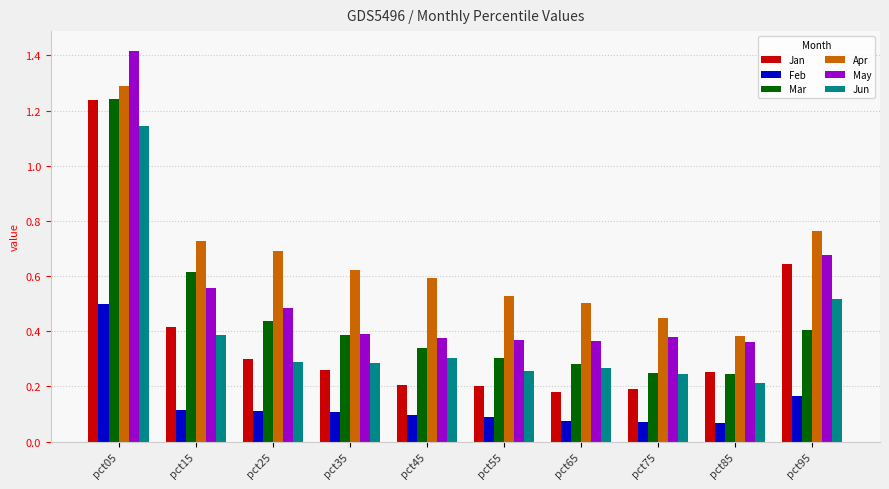

Is it true that Apr equals 0.2 at pct65?

False